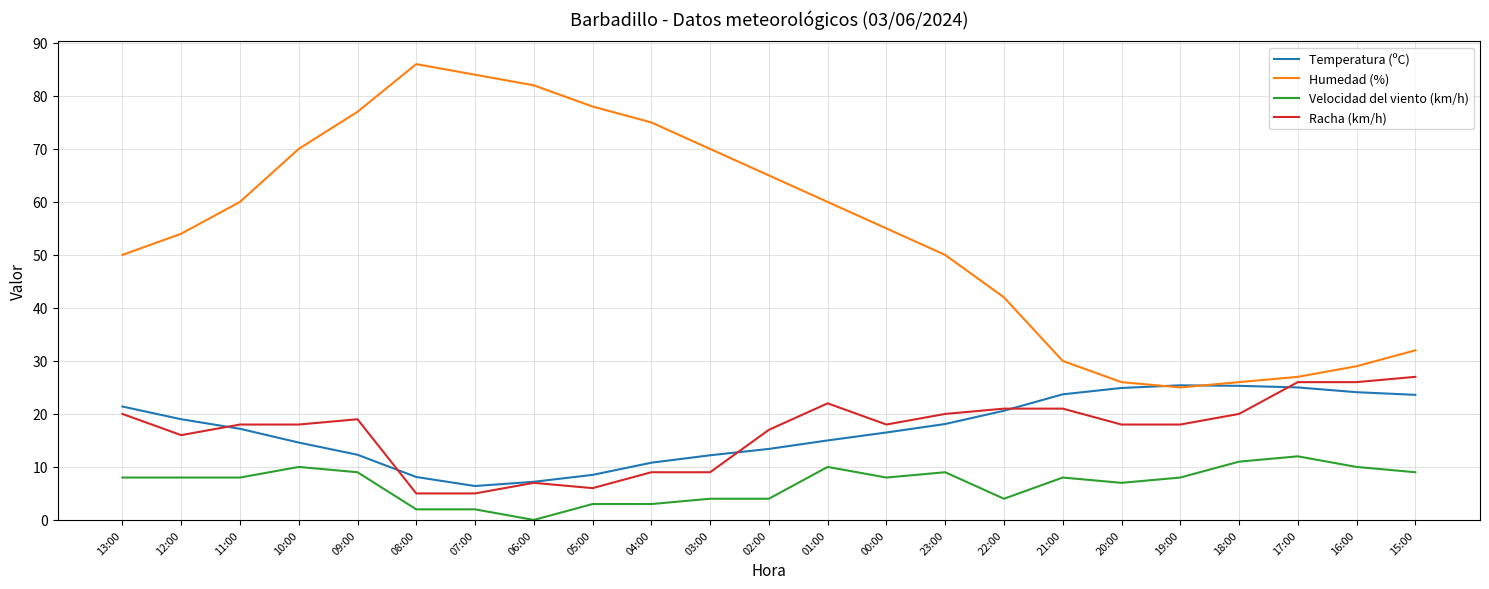

True or false: Velocidad del viento (km/h) and Humedad (%) cross at least once.

False